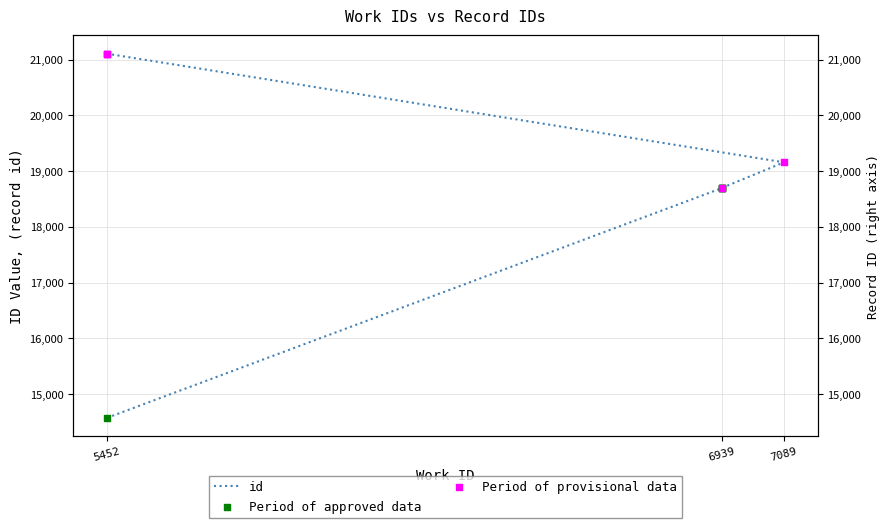

What is the ratio of the value at 7089 to the value at 5452?

0.9